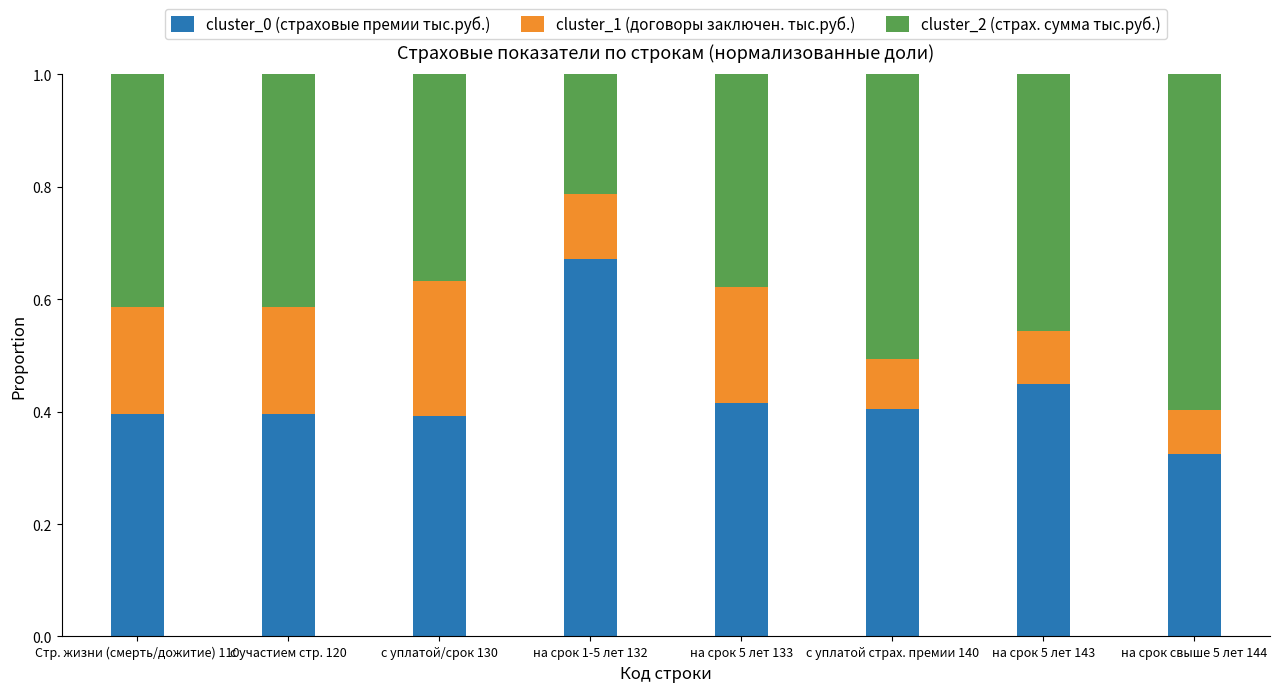

Count the cluster_0 (страховые премии тыс.руб.) values in the range 0 to 1.

8